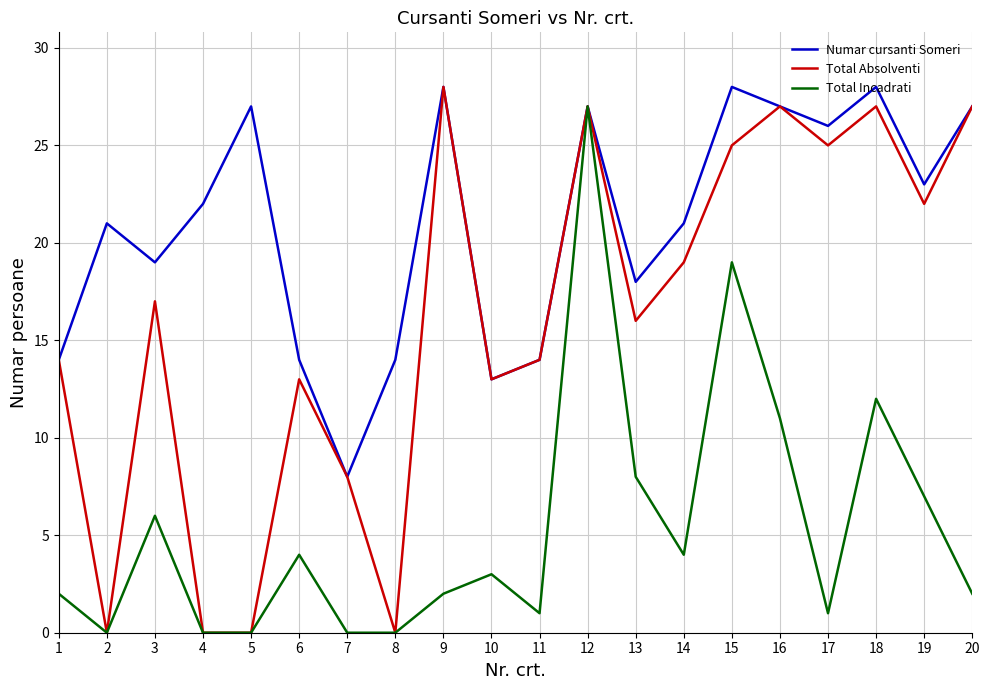

At 18, list the series in order from smallest to largest.

Total Incadrati, Total Absolventi, Numar cursanti Someri